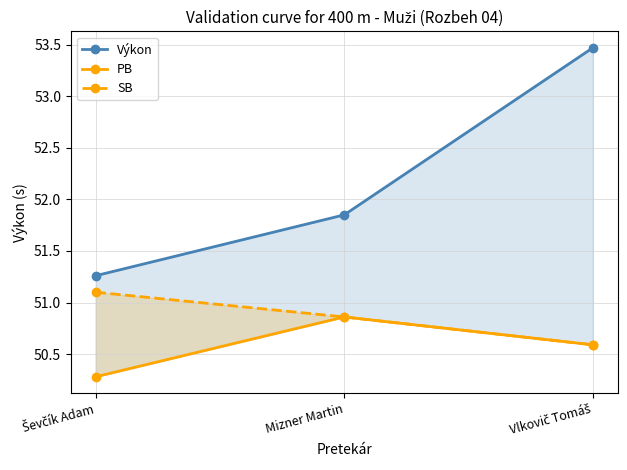

What is the smallest value displayed?

50.3